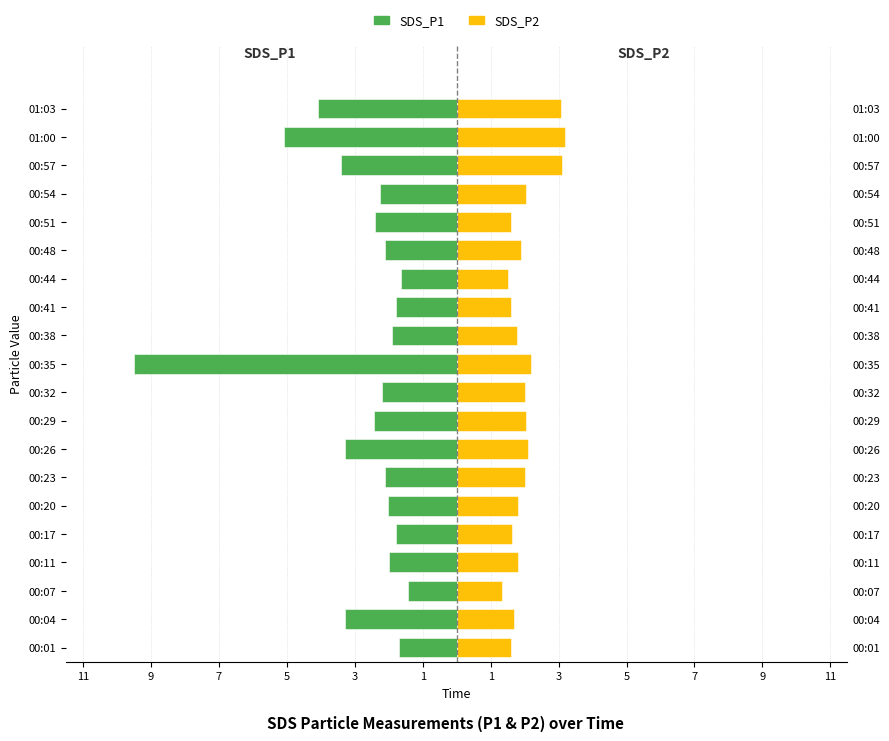

Between 00:29 and 00:51, which series saw the biggest shift?

SDS_P2